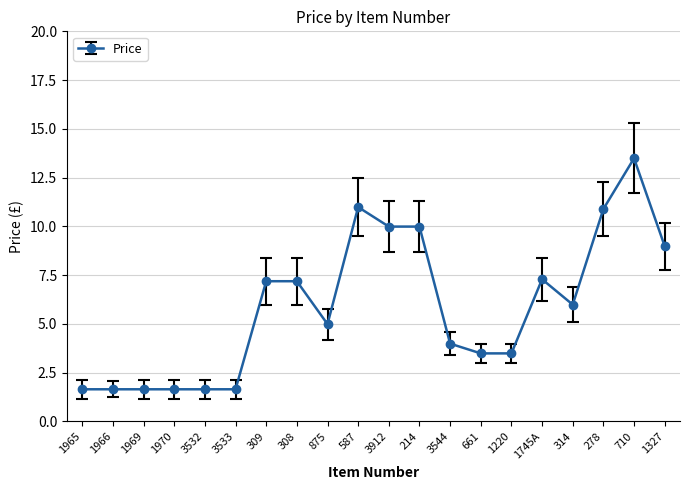

What is the maximum value shown in the chart?

13.5